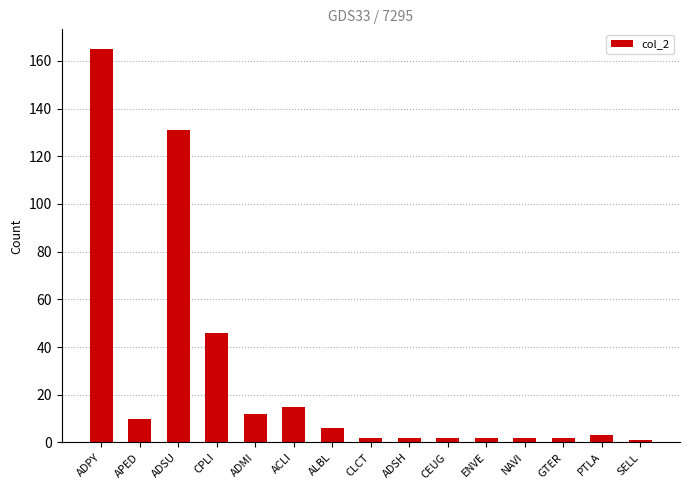

The value at CPLI is 75. True or false?

False